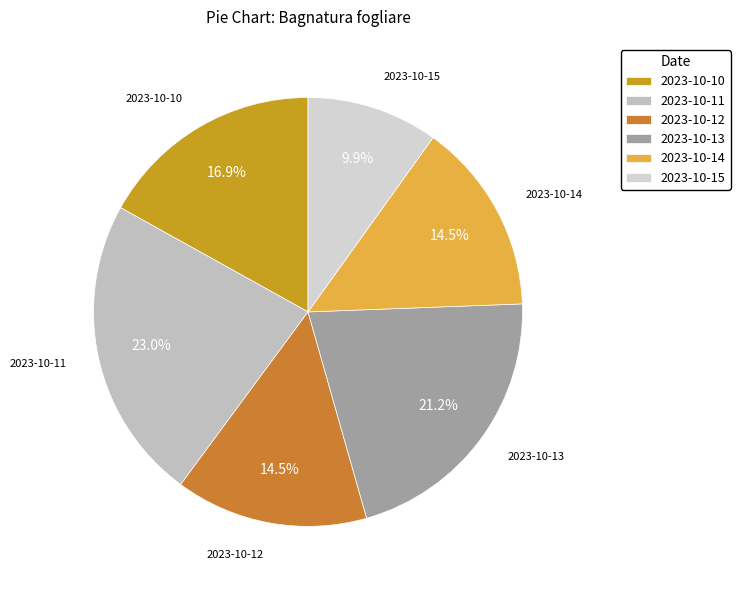

Which category has the smallest portion of the pie?

2023-10-15